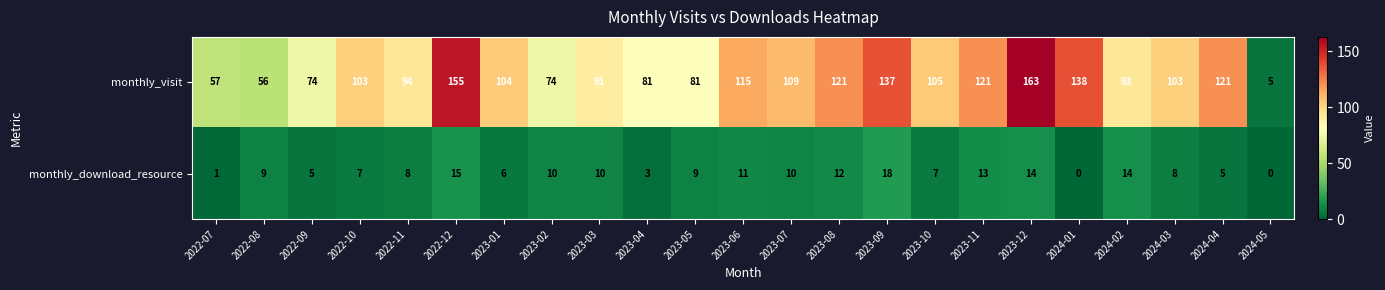

Between 2023-05 and 2023-08, which series saw the biggest shift?

monthly_visit